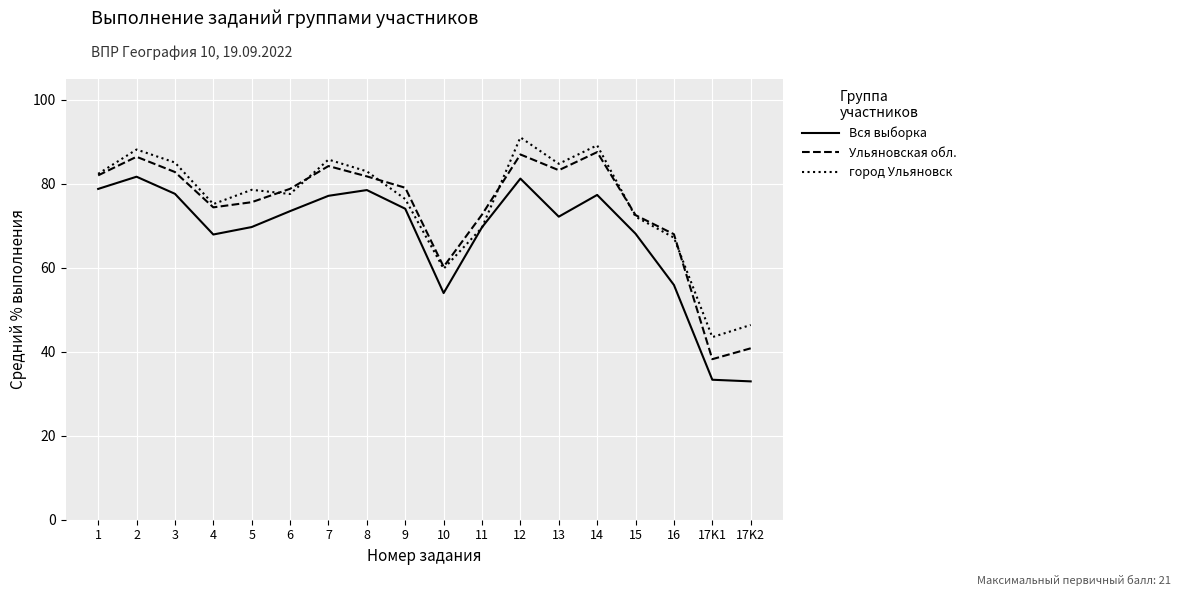

What are all the series names shown in the legend?

Вся выборка, Ульяновская обл., город Ульяновск